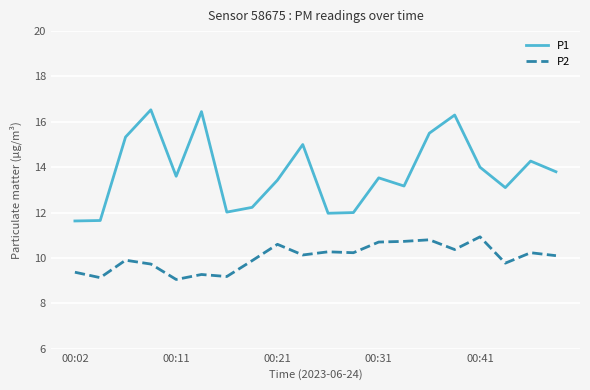

What is the minimum value for P2?

9.1